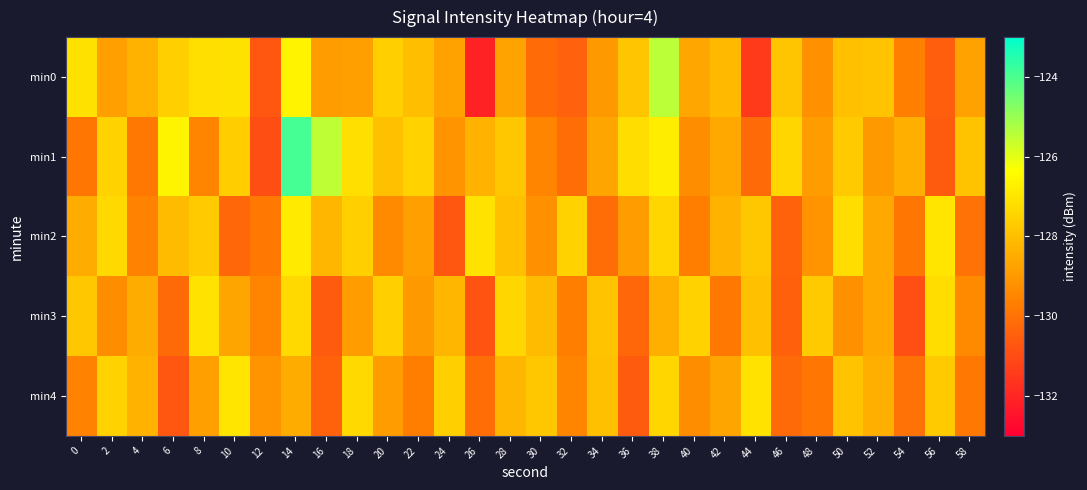

What is the difference between the highest and lowest values at 6?

4.1